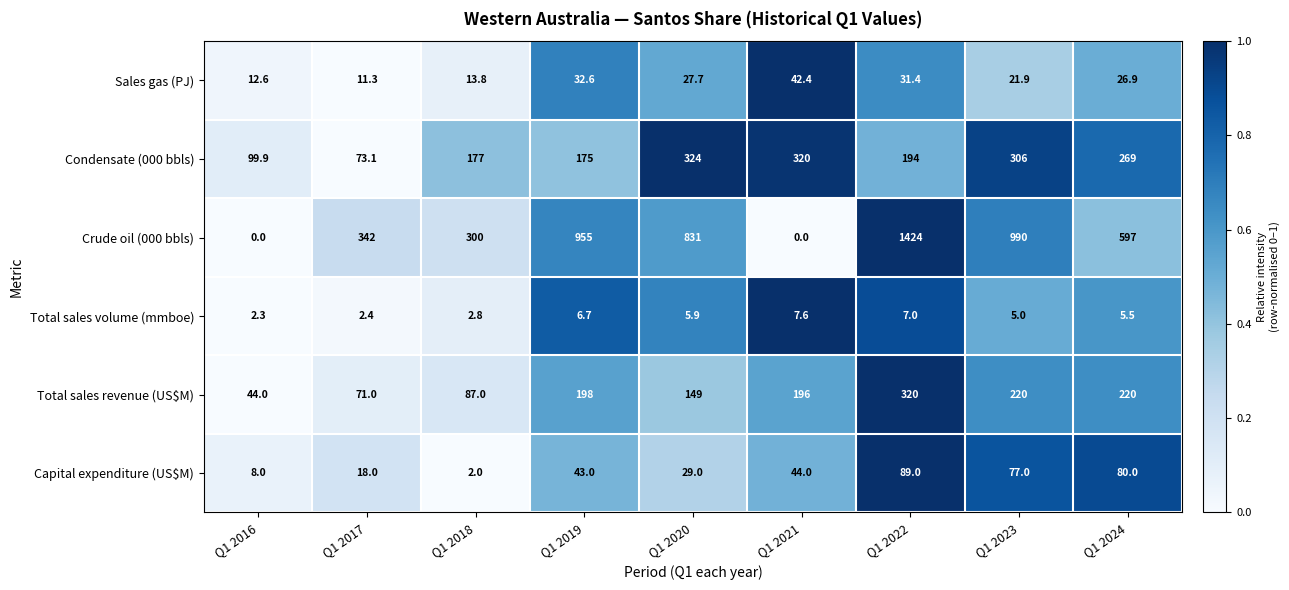

What is the highest value of the Crude oil (000 bbls) series?

1424.0